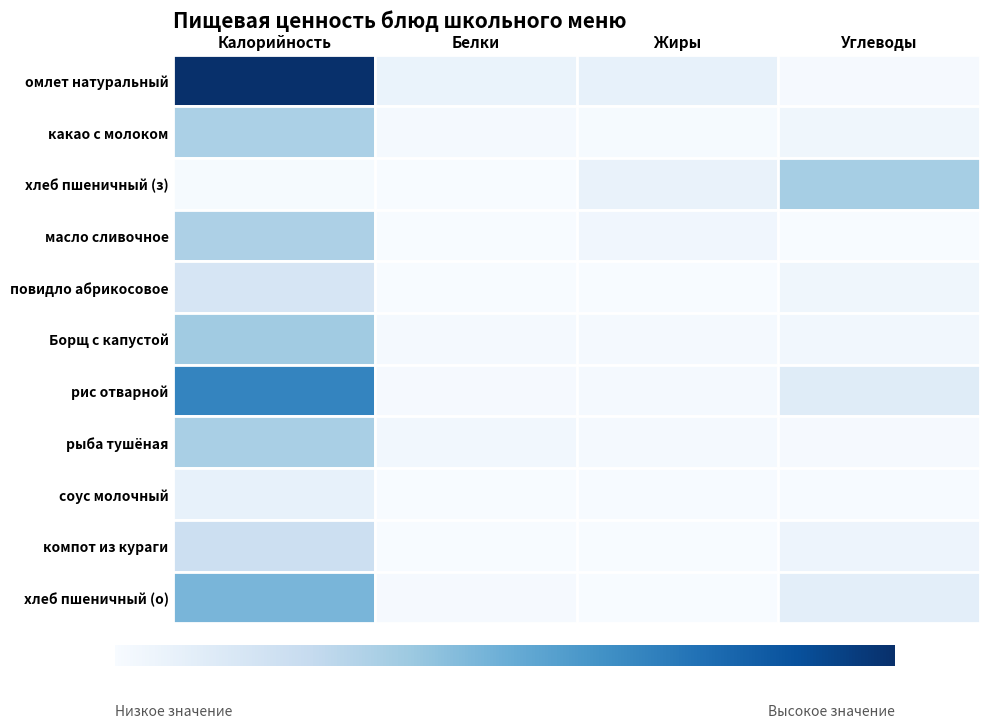

Between Белки and Калорийность, which is larger?

Калорийность